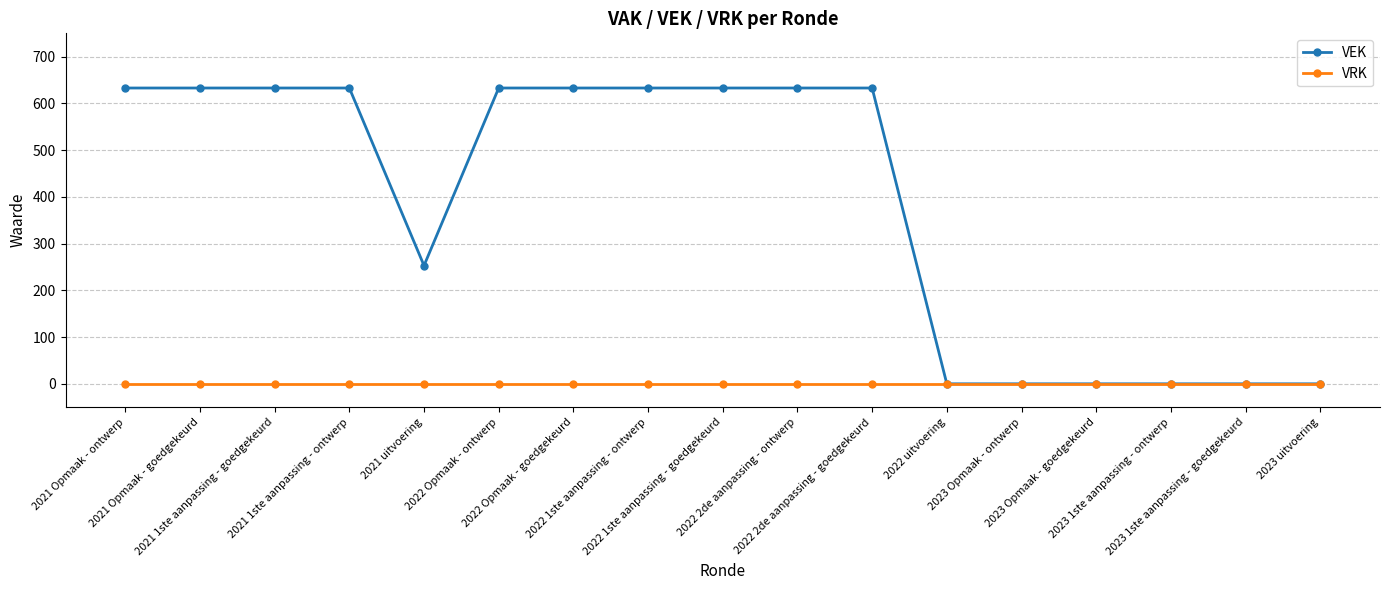

Which series has the largest range (max minus min)?

VEK